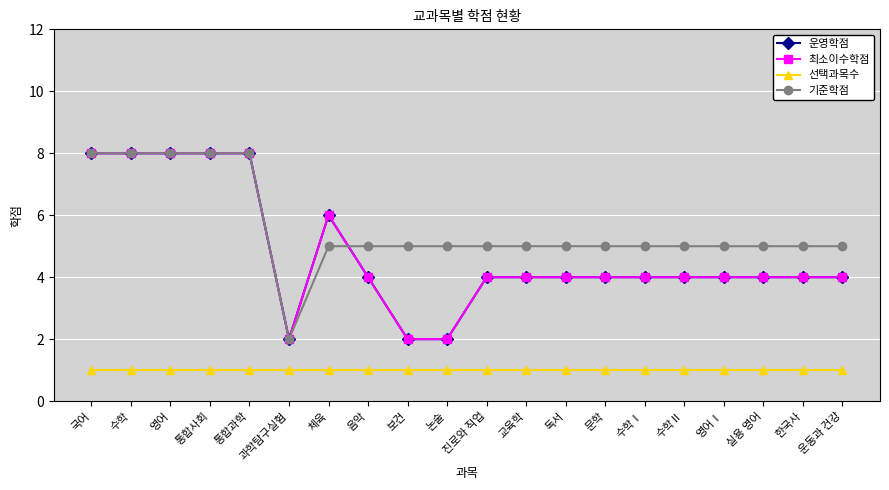

Is this an area chart (filled region under the line)?

No